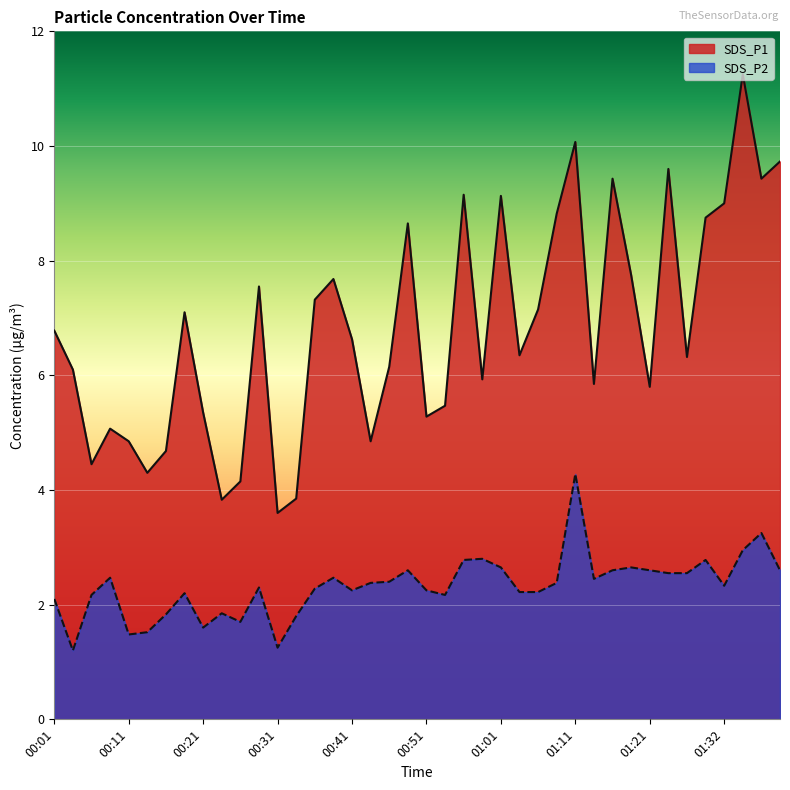

What is the sum of the SDS_P2 values at 00:43 and 00:48?

5.0